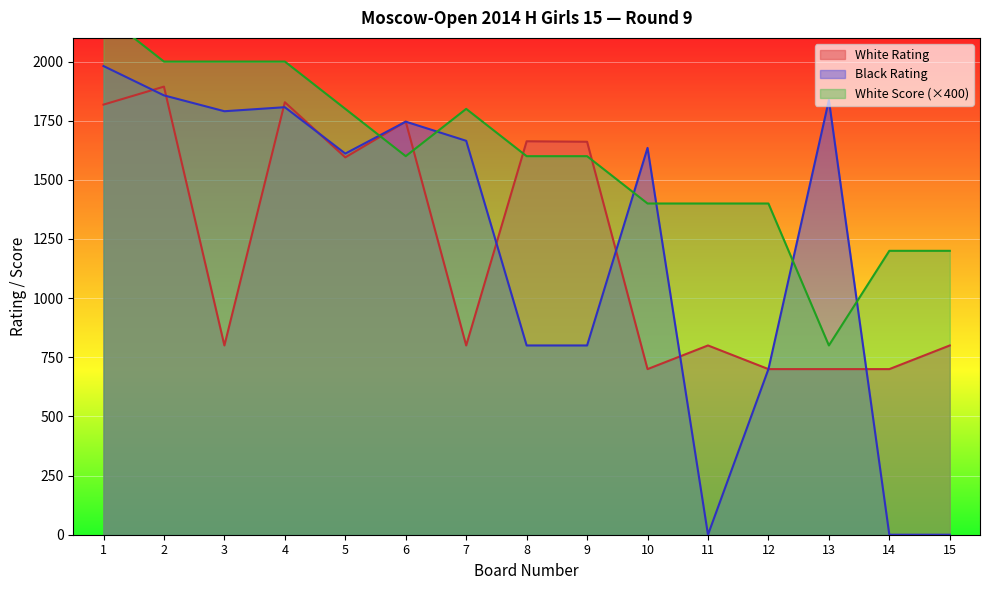

What is the average value of the White Rating series?

1214